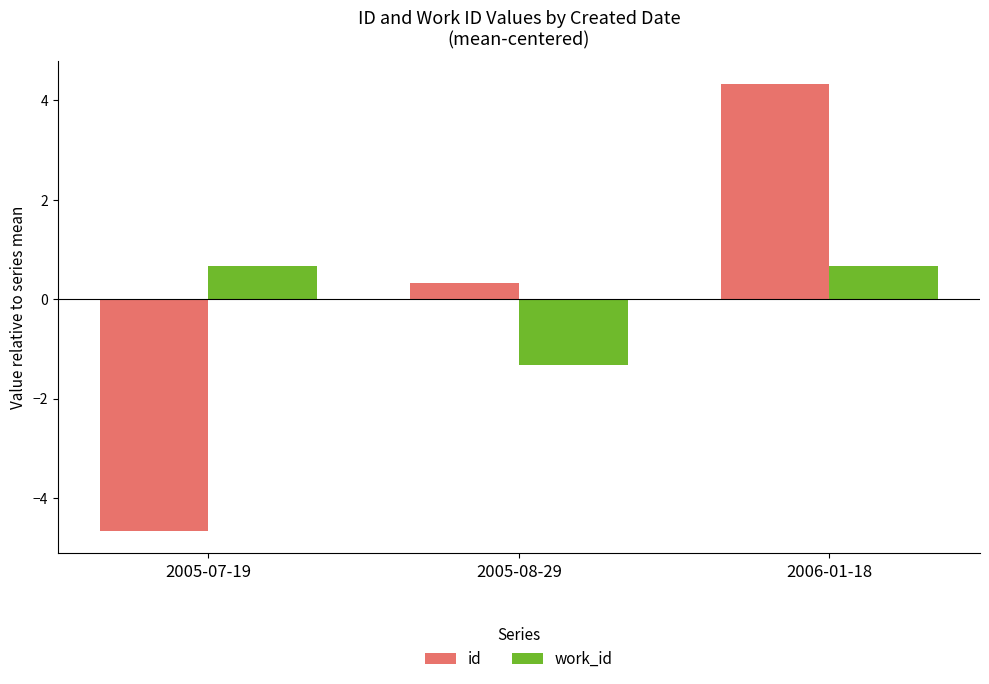

At 2006-01-18, list the series in order from smallest to largest.

work_id, id